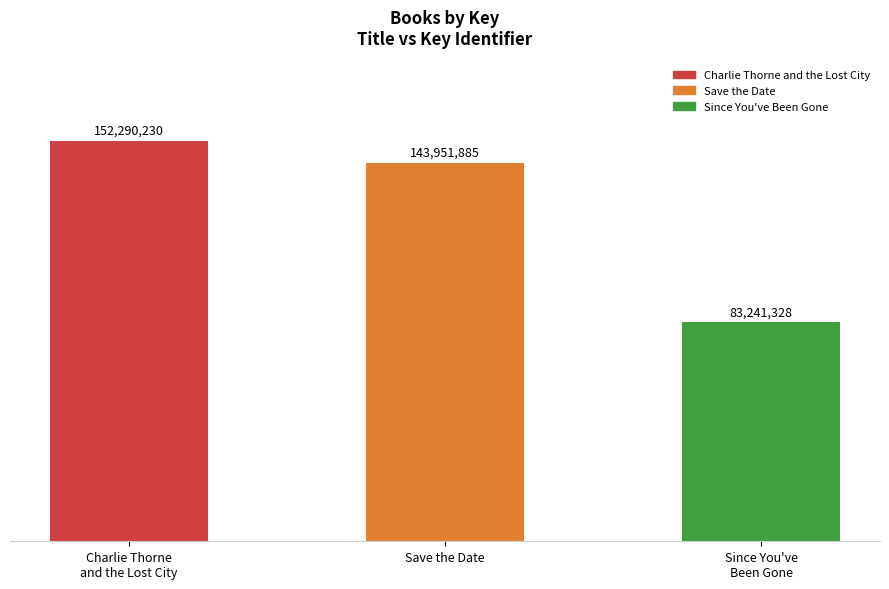

List the labels in order of value, smallest first.

Since You've
Been Gone, Save the Date, Charlie Thorne
and the Lost City